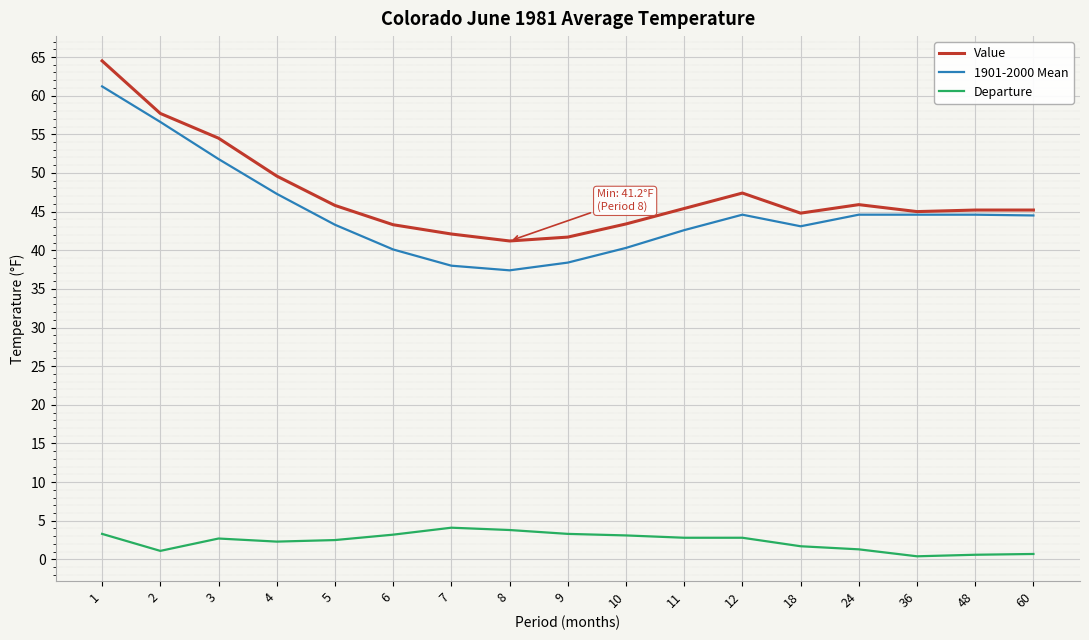

True or false: Departure and 1901-2000 Mean cross at least once.

False